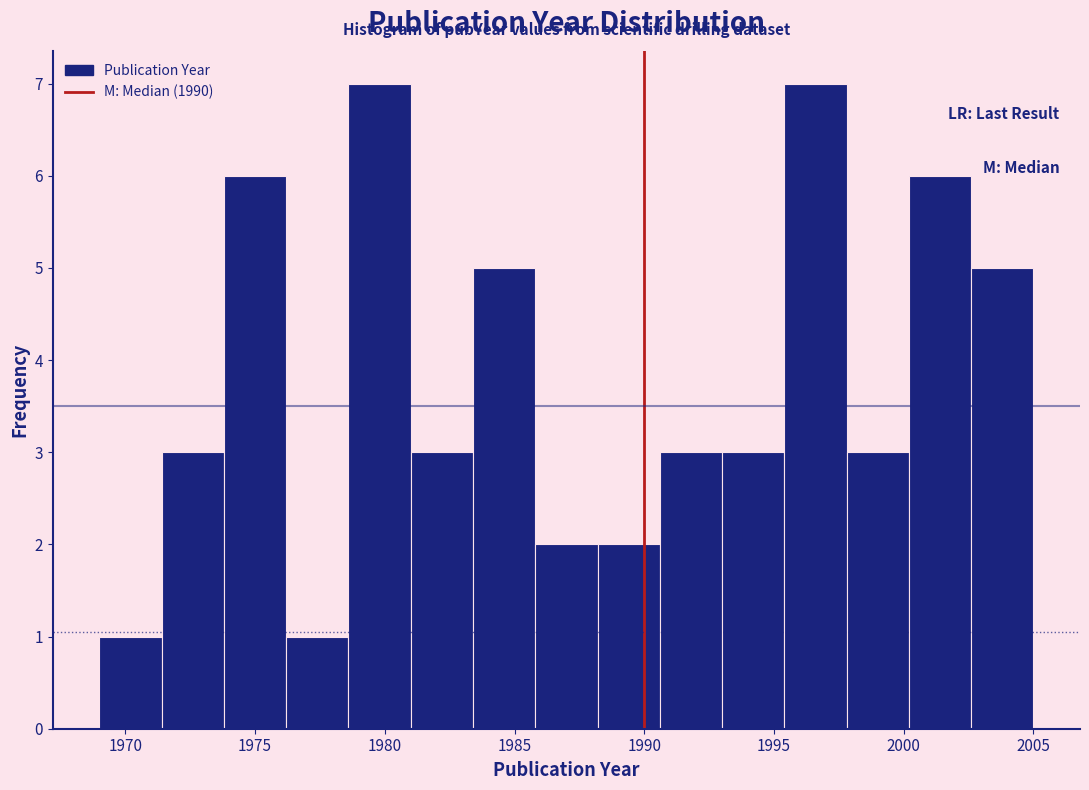

What is the height of the bar covering 1971.4 to 1973.8 on the x-axis? Neither the bar edges nor the heights are printed on the chart, so give them approximately, as read against the axes.

3